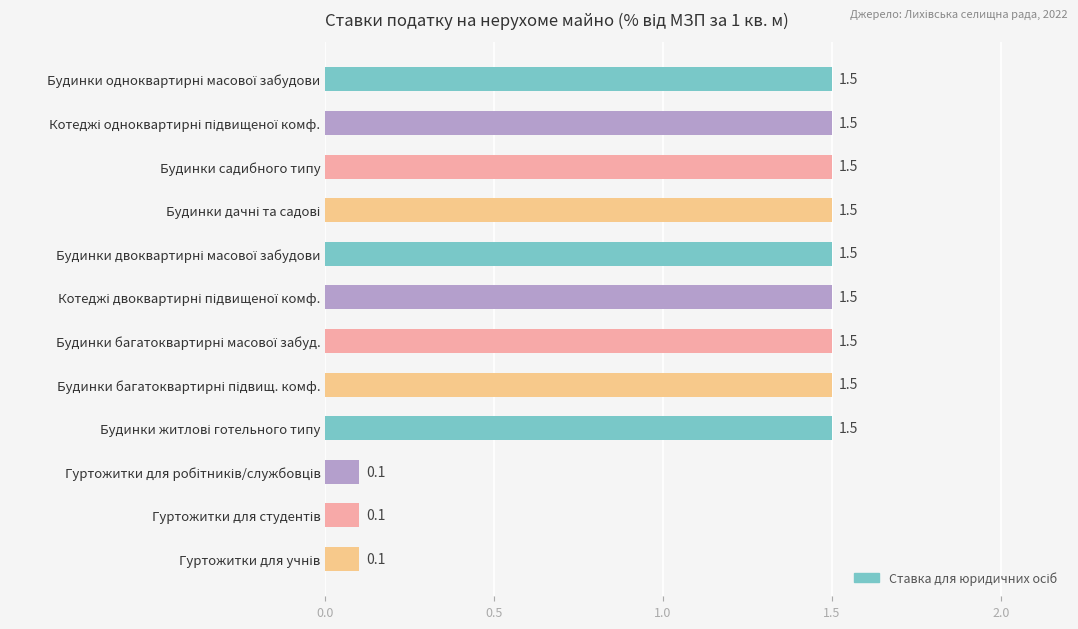

Does the chart contain any negative values?

No